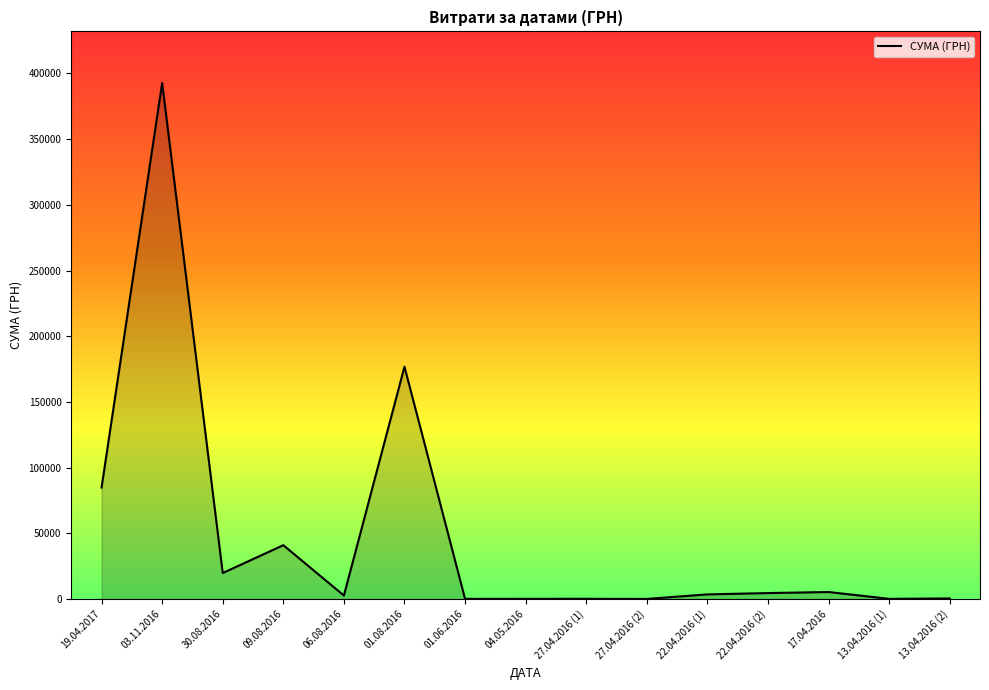

Which category has the highest value across all series?

03.11.2016